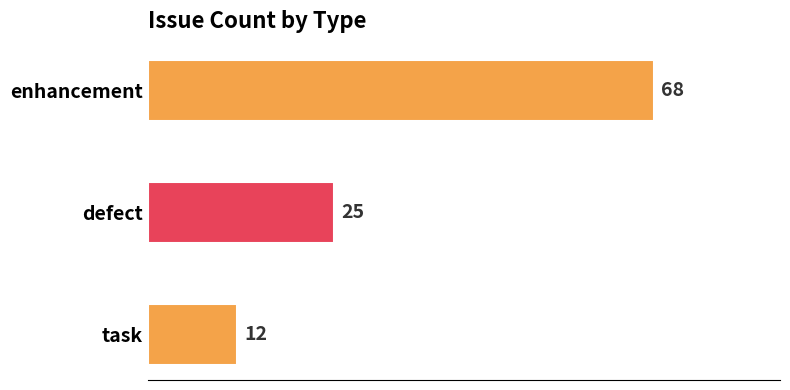

How many bars are there in total?

3